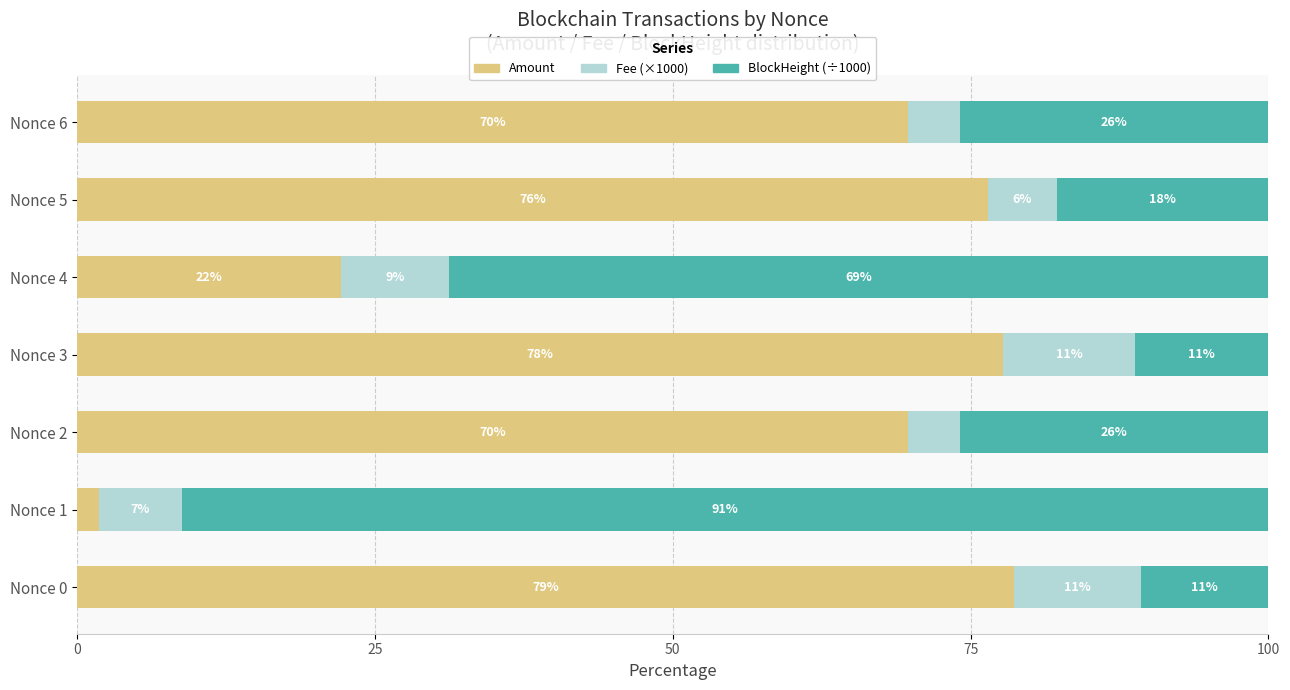

List the series in order of their overall mean, lowest first.

Fee (×1000), BlockHeight (÷1000), Amount